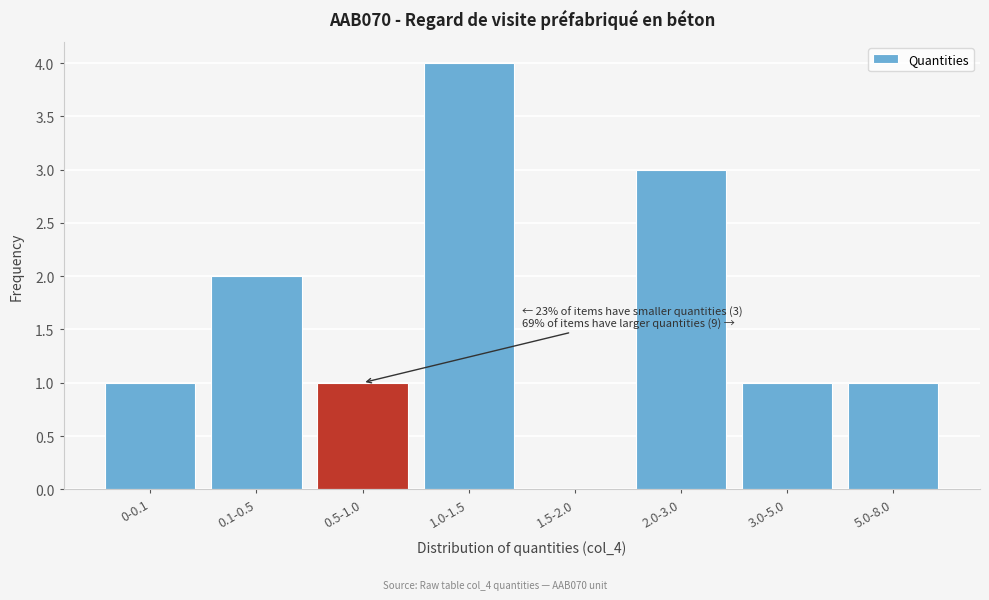

Reading left to right, what are all the values shown in this chart?

0-0.1=1	0.1-0.5=2	0.5-1.0=1	1.0-1.5=4	1.5-2.0=0	2.0-3.0=3	3.0-5.0=1	5.0-8.0=1